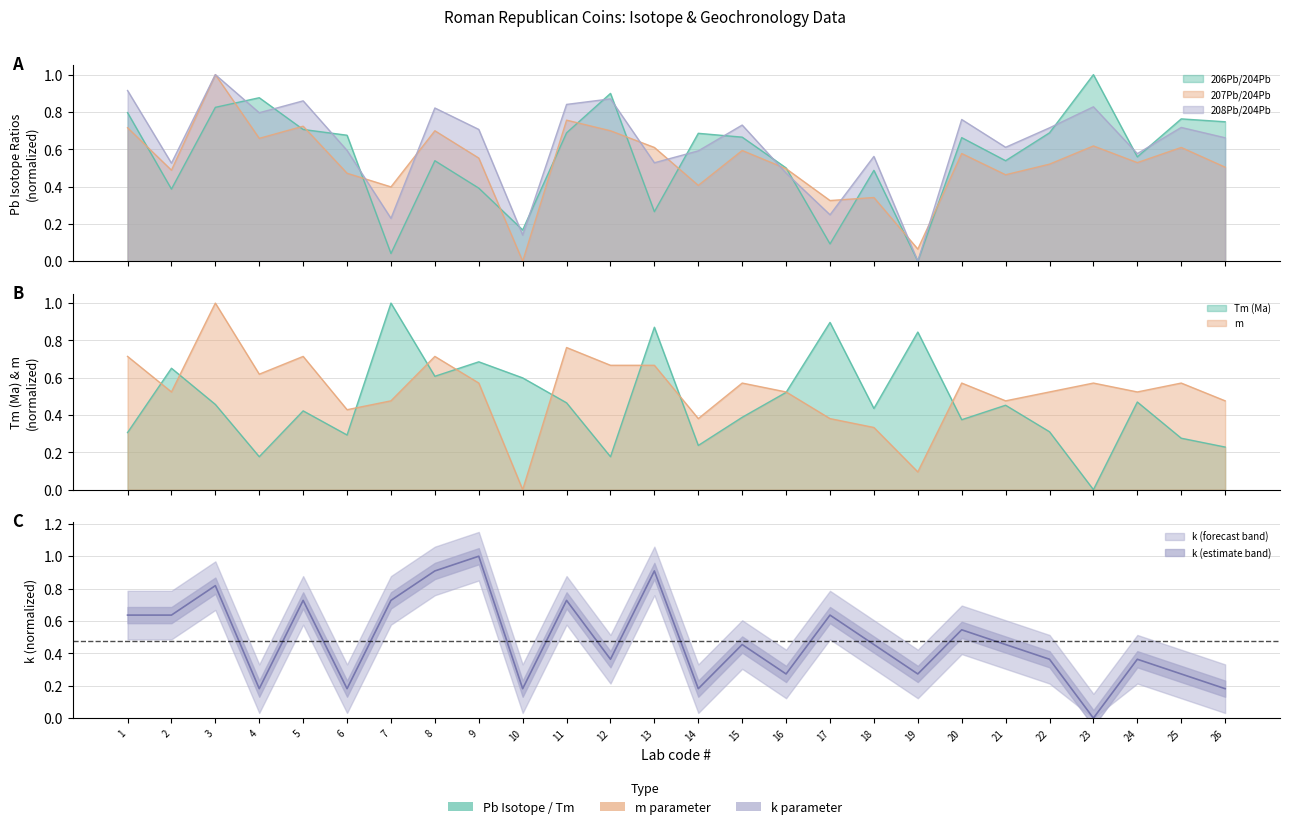

Reading left to right, list all the values displayed in this chart.

206Pb/204Pb: 0.8	0.4	0.8	0.9	0.7	0.7	0.0	0.5	0.4	0.2	0.7	0.9	0.3	0.7	0.7	0.5	0.1	0.5	0.0	0.7	0.5	0.7	1.0	0.6	0.8	0.7
207Pb/204Pb: 0.7	0.5	1.0	0.7	0.7	0.5	0.4	0.7	0.6	0.0	0.8	0.7	0.6	0.4	0.6	0.5	0.3	0.3	0.1	0.6	0.5	0.5	0.6	0.5	0.6	0.5
208Pb/204Pb: 0.9	0.5	1.0	0.8	0.9	0.6	0.2	0.8	0.7	0.1	0.8	0.9	0.5	0.6	0.7	0.5	0.2	0.6	0.0	0.8	0.6	0.7	0.8	0.6	0.7	0.7
Tm (Ma): 0.3	0.7	0.5	0.2	0.4	0.3	1.0	0.6	0.7	0.6	0.5	0.2	0.9	0.2	0.4	0.5	0.9	0.4	0.8	0.4	0.5	0.3	0.0	0.5	0.3	0.2
m: 0.7	0.5	1.0	0.6	0.7	0.4	0.5	0.7	0.6	0.0	0.8	0.7	0.7	0.4	0.6	0.5	0.4	0.3	0.1	0.6	0.5	0.5	0.6	0.5	0.6	0.5
k: 0.6	0.6	0.8	0.2	0.7	0.2	0.7	0.9	1.0	0.2	0.7	0.4	0.9	0.2	0.5	0.3	0.6	0.5	0.3	0.5	0.5	0.4	0.0	0.4	0.3	0.2